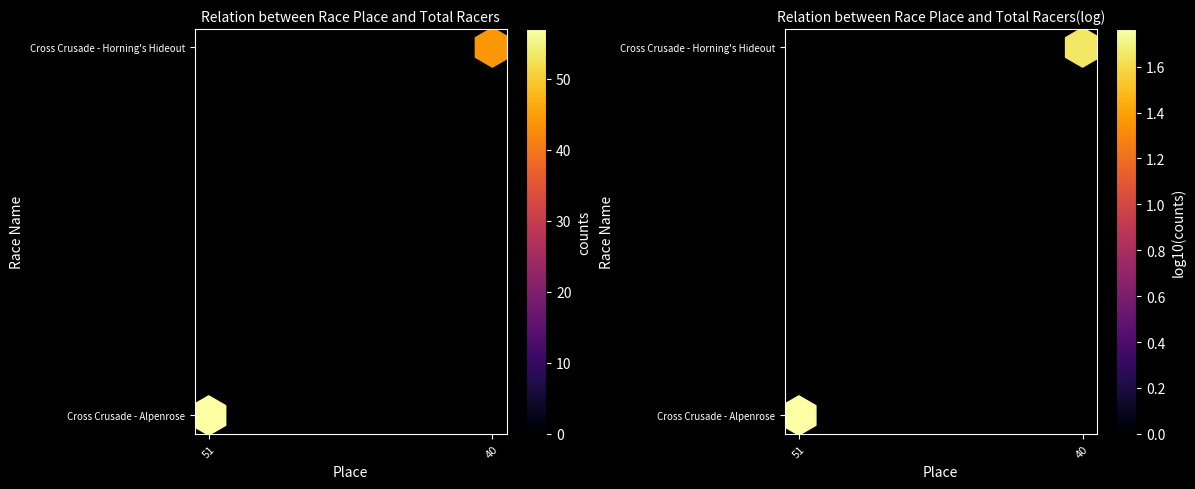

How many distinct data groups are displayed?

2